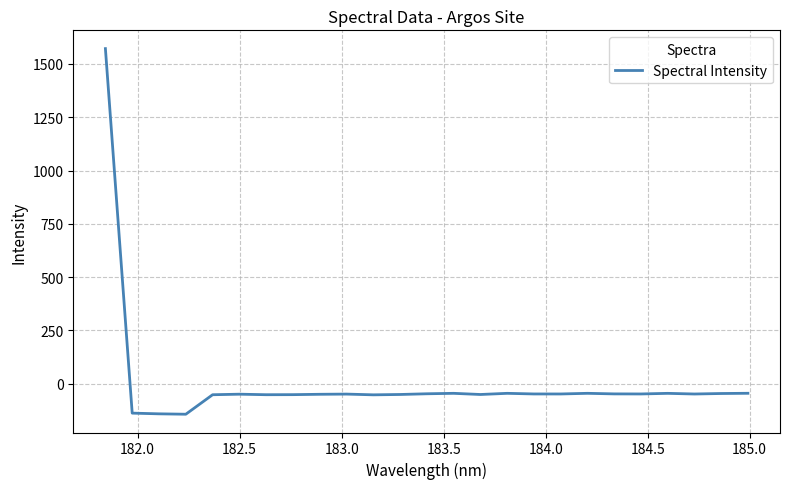

What is the greatest value displayed?

1572.0